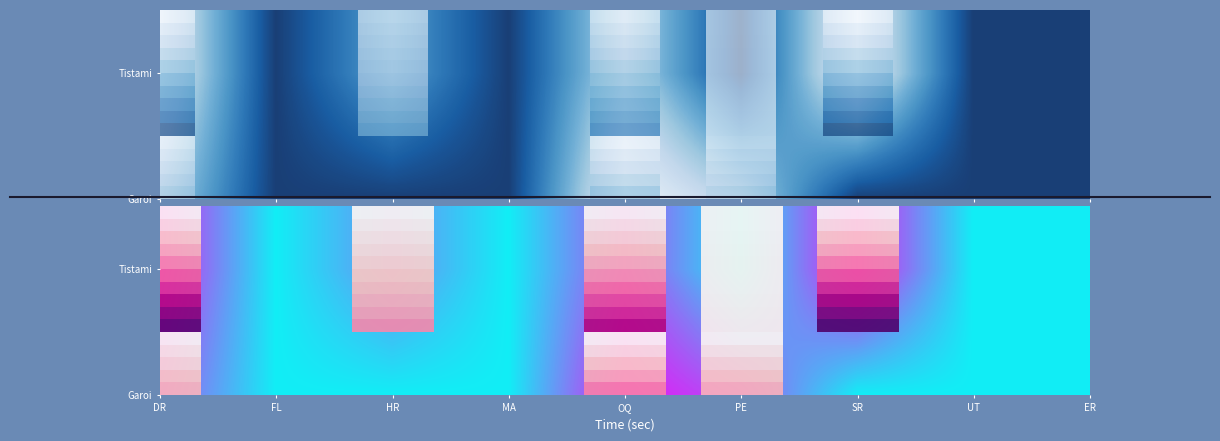

Rank the categories by Tistami value from highest to lowest.

SR, DR, OQ, HR, PE, FL, MA, UT, ER